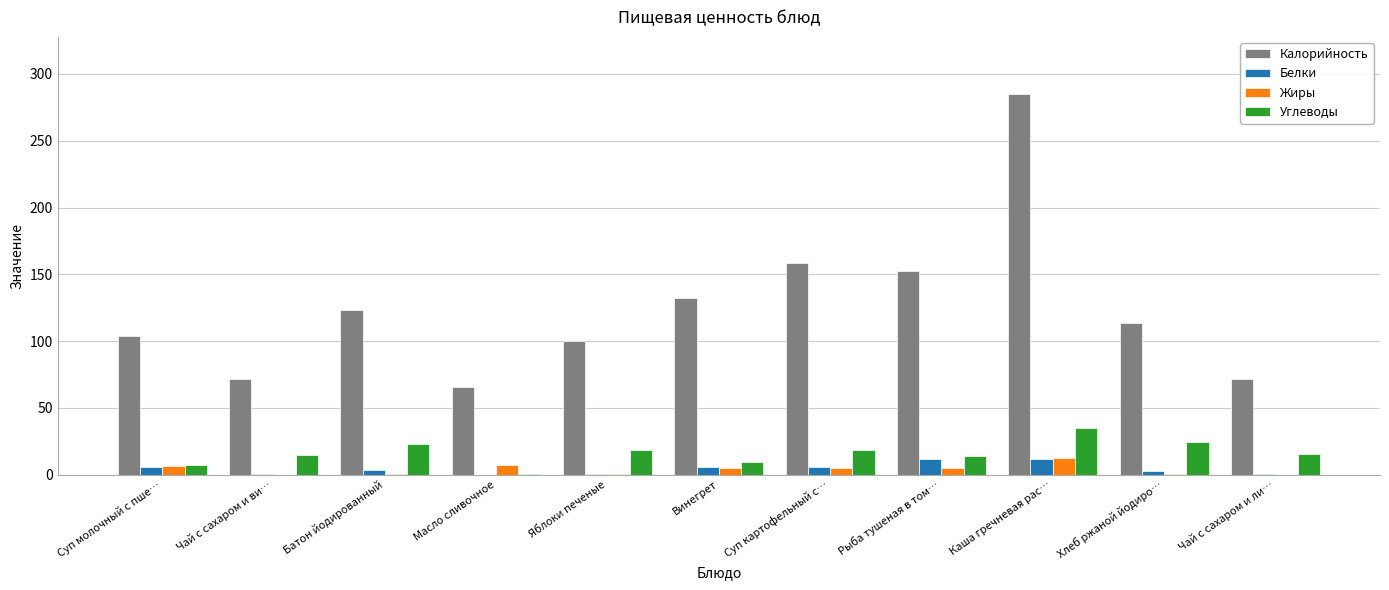

At which category is the sum across all series the highest?

Каша гречневая рас…